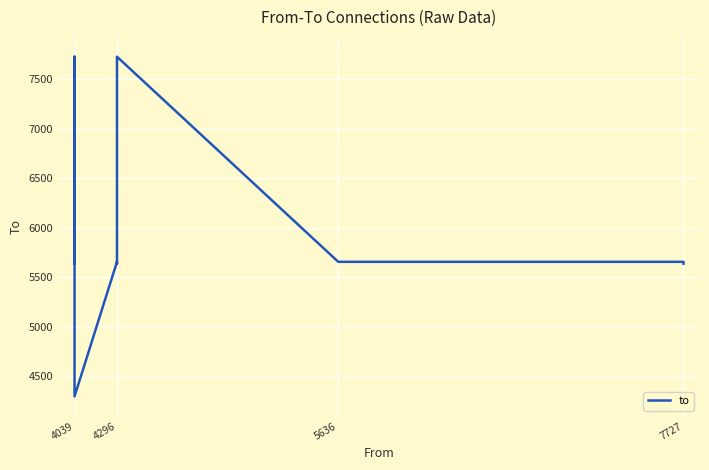

What is the difference between the values at 6 and 4?

2072